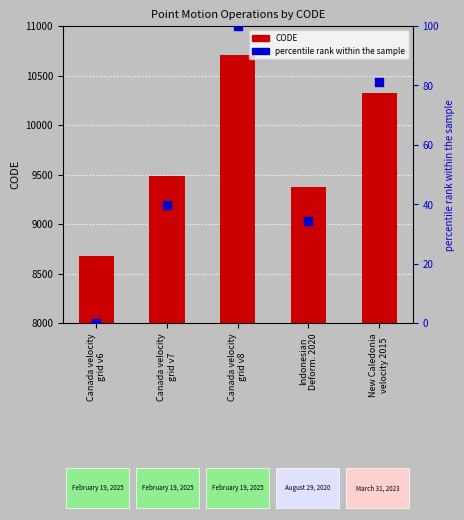

What is the total value across all series at Canada velocity
grid v7?

9522.7